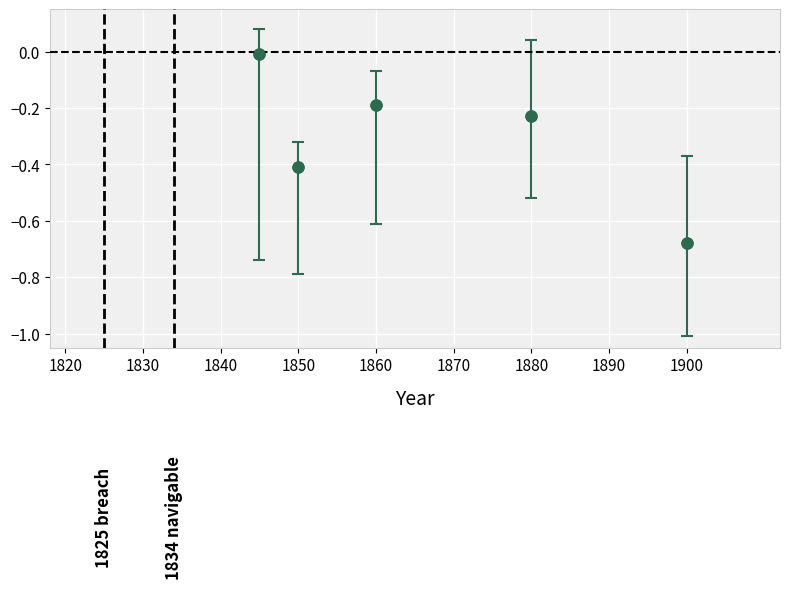

What is the range of X values (max minus min)?

55.0